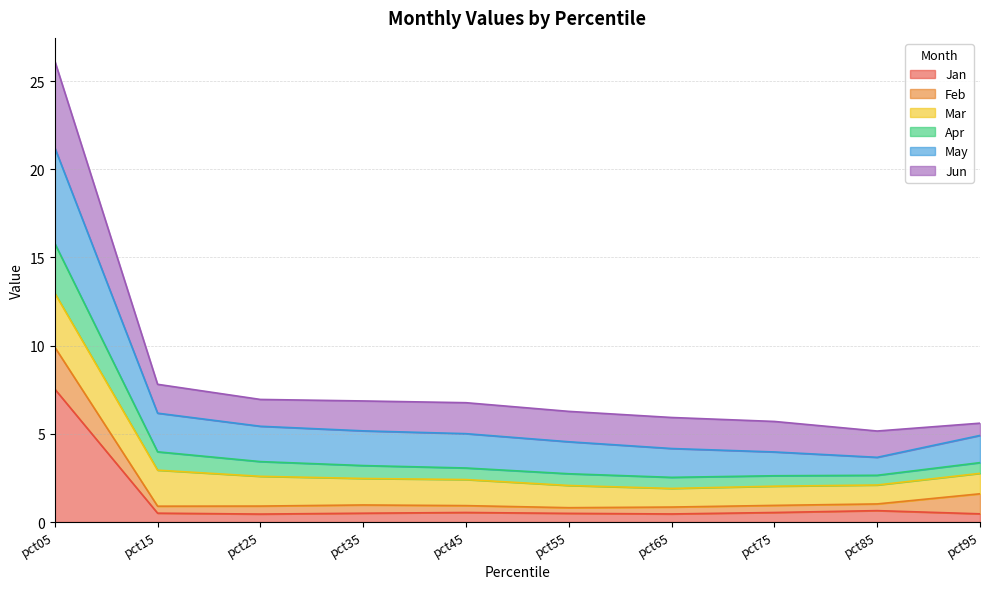

Which series has the largest total across all categories?

May